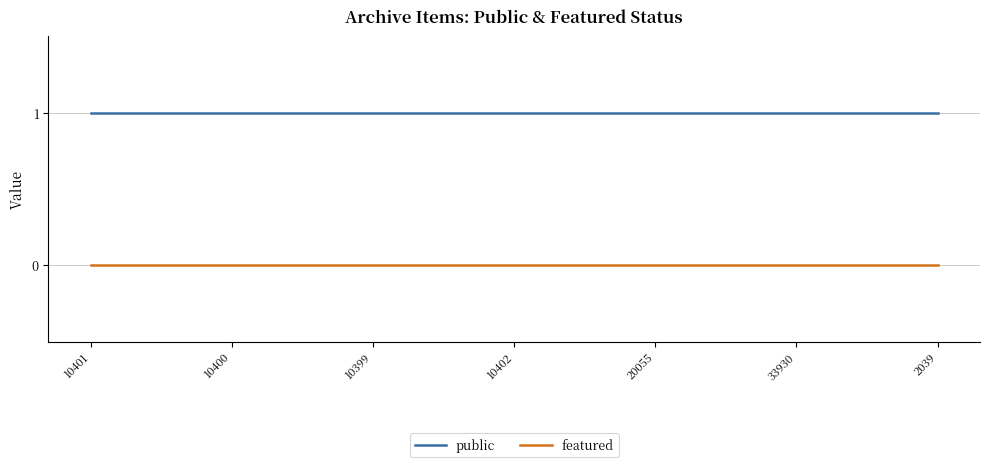

What are all the series names shown in the legend?

public, featured